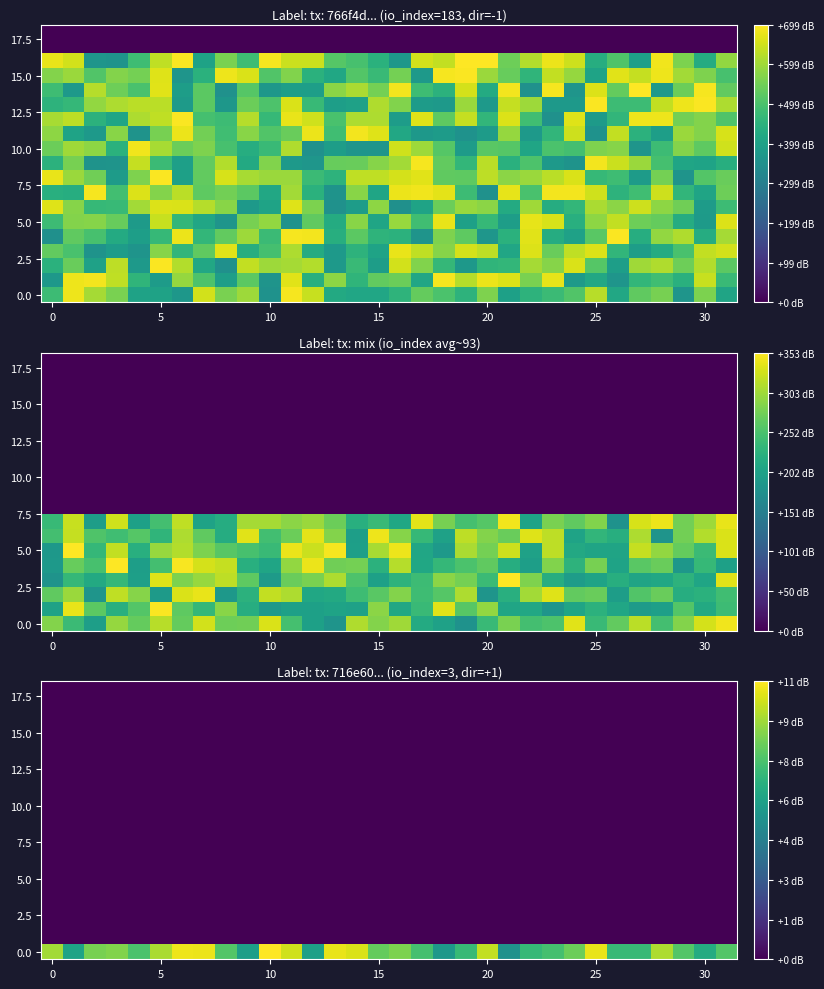

Which series has the widest spread of values?

row_0